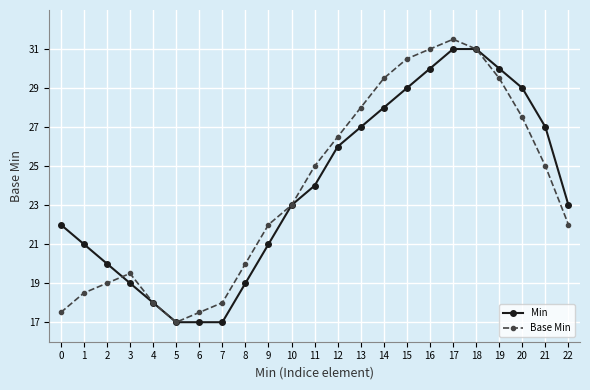

What is the approximate value of Min at 20?

29.0